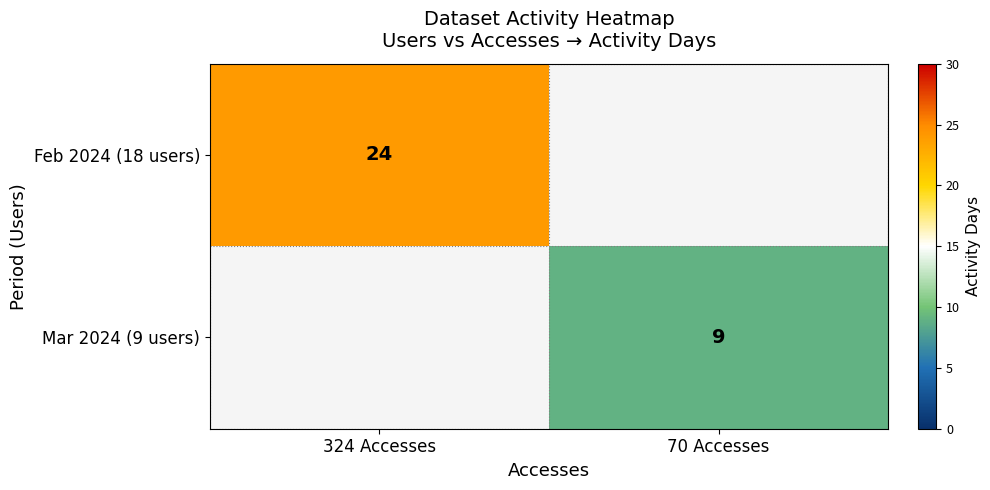

True or false: Mar 2024 (9 users) has a value of 12.0 at 70 Accesses.

False